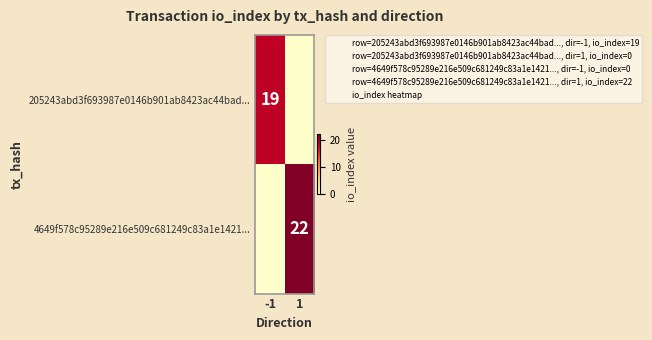

Which series changed the most between -1 and 1?

4649f578c95289e216e509c681249c83a1e1421...